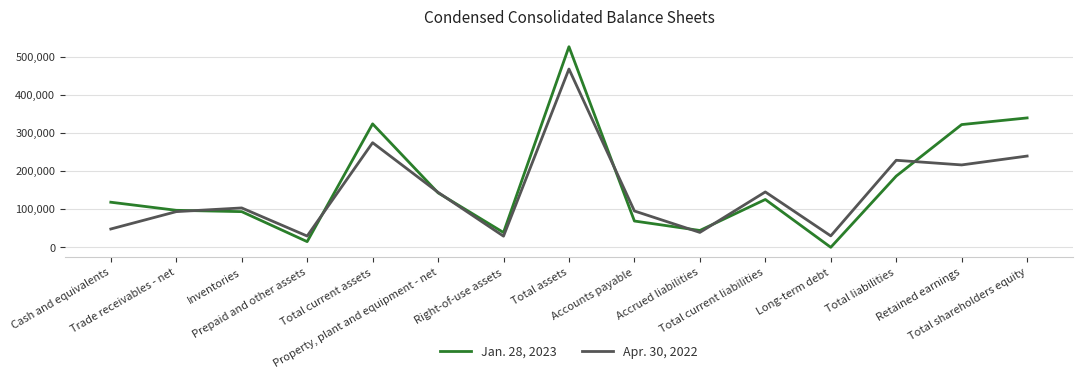

What is the difference between the highest and lowest values at Total shareholders equity?

100066